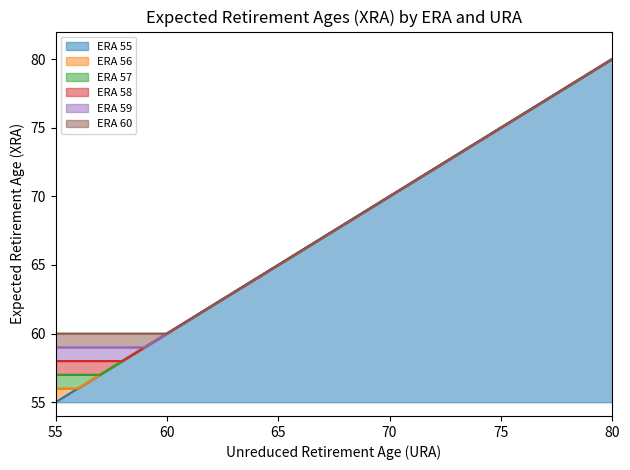

At which label does ERA 57 first exceed 68?

69